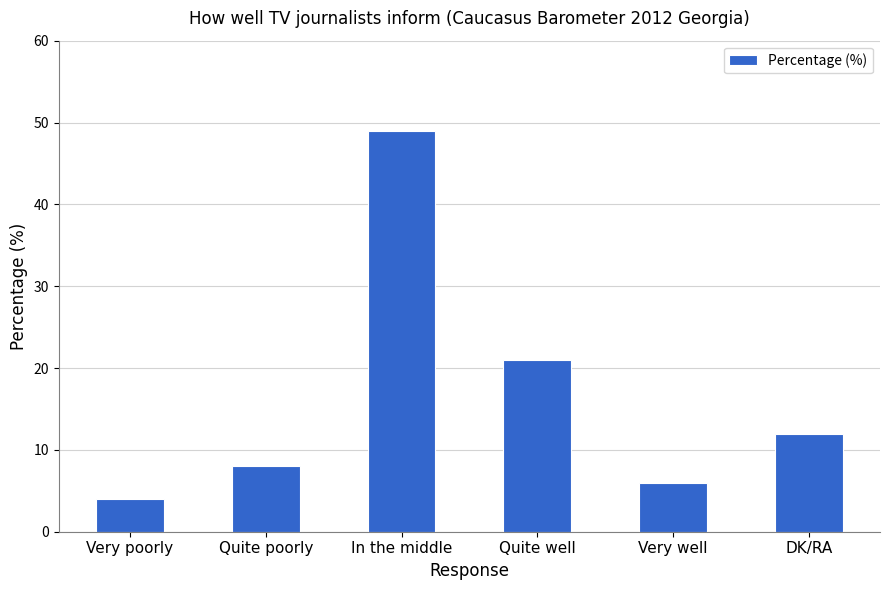

List the labels in order of value, smallest first.

Very poorly, Very well, Quite poorly, DK/RA, Quite well, In the middle